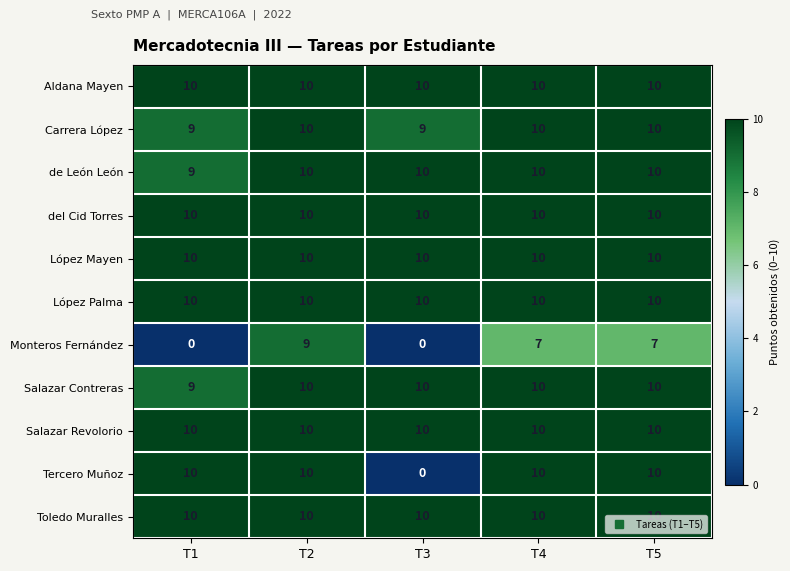

At which category is the sum across all series the highest?

T2